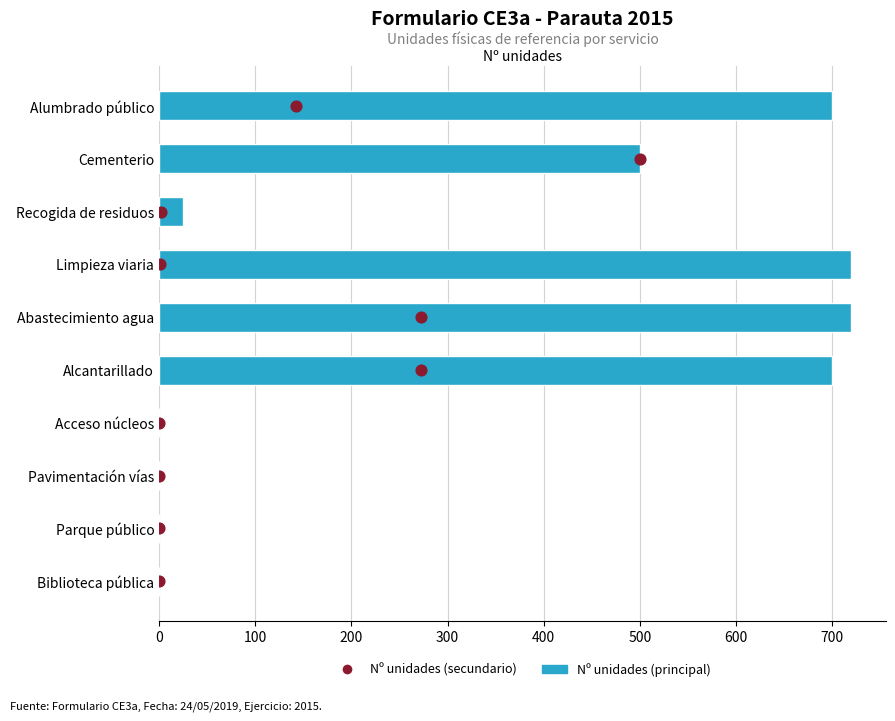

What are all the series names shown in the legend?

Nº unidades (principal), Nº unidades (secundario)